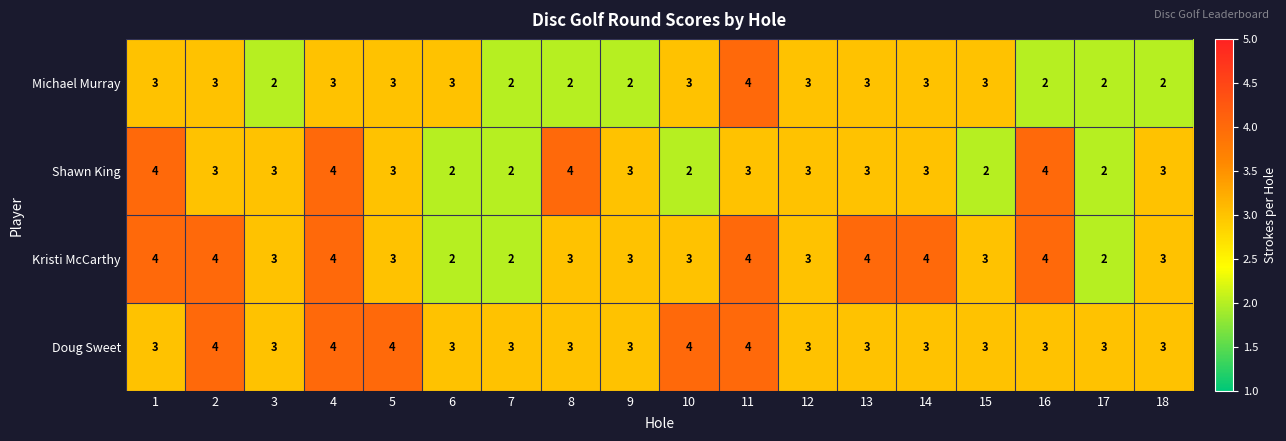

What is the difference between the highest and lowest values at 8?

2